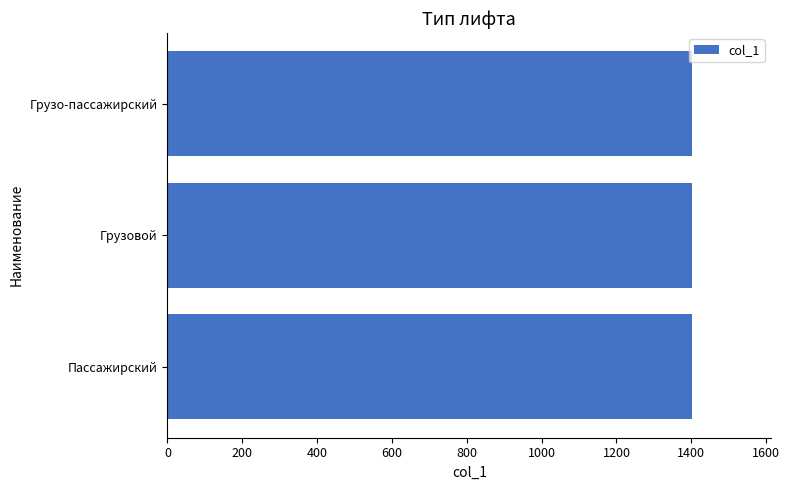

How many bars are there in total?

3